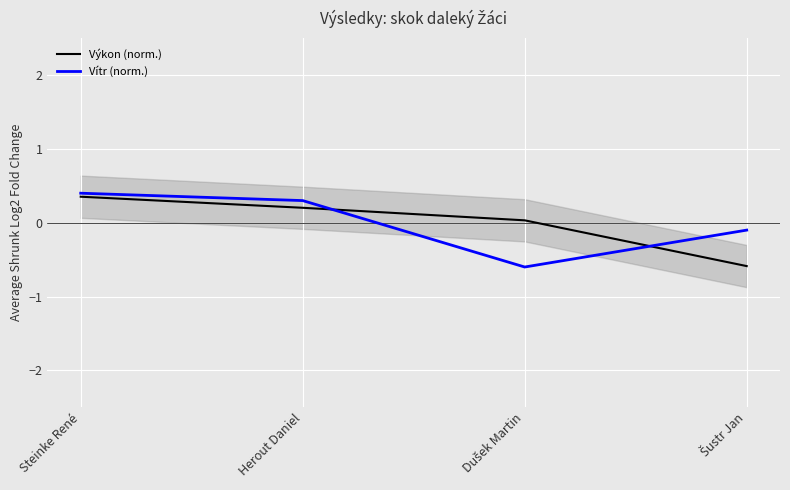

After their last crossing, which series has the higher values: Vítr (norm.) or Výkon (norm.)?

Vítr (norm.)